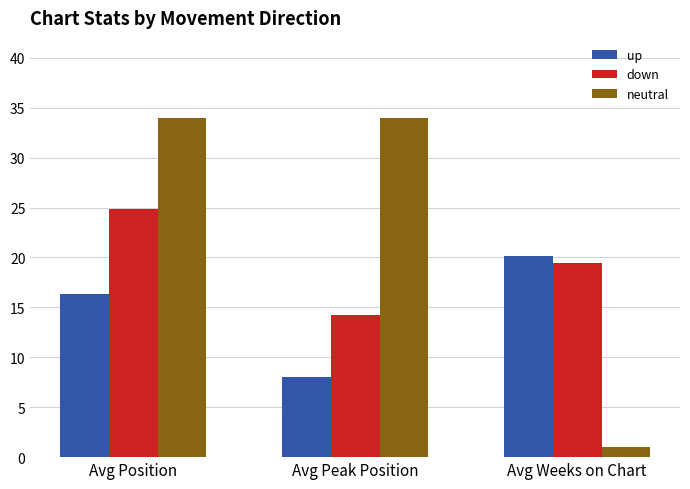

What is the sum of all down values?

58.5